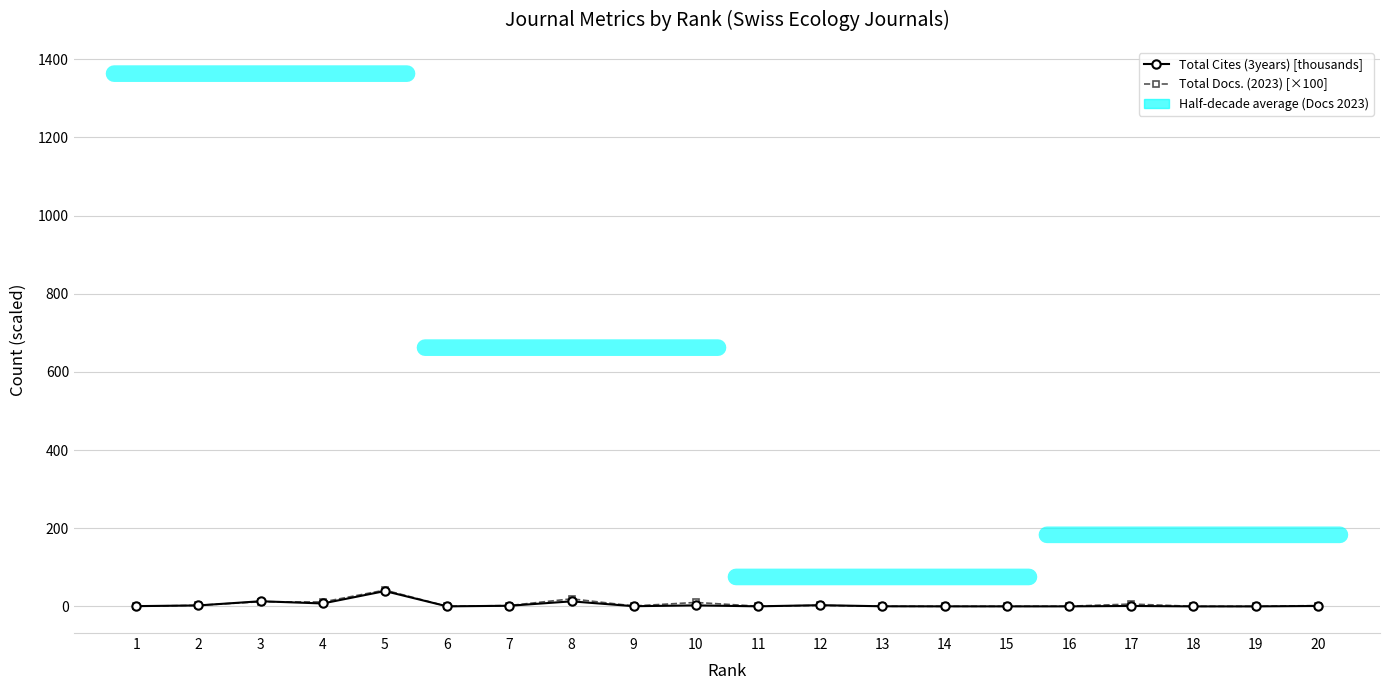

Which category has the highest value in the Total Cites (3years) [thousands] series?

5